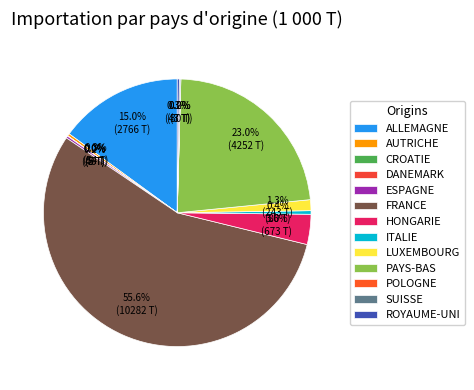

Is it true that ESPAGNE is 0% of the pie?

True